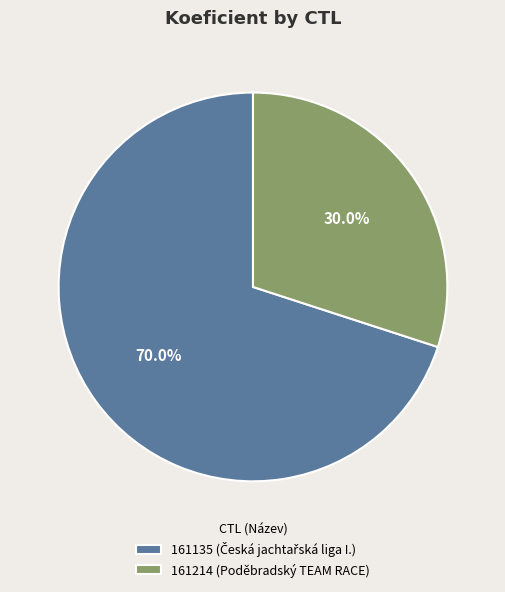

Count the number of slices in the pie.

2